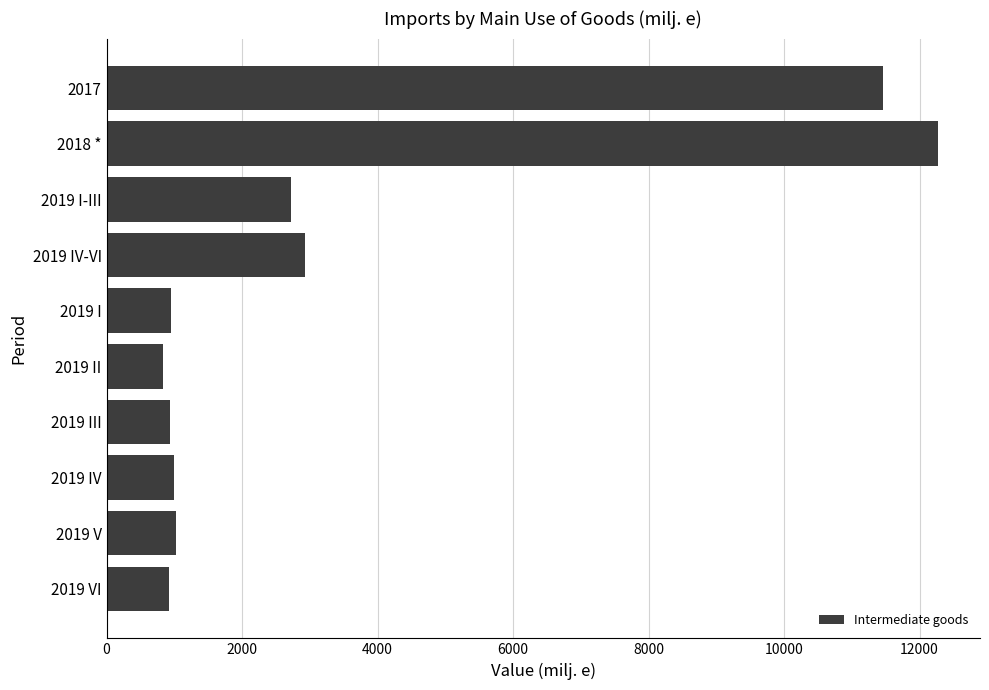

What is the label of the 2nd bar from the top?

2018 *